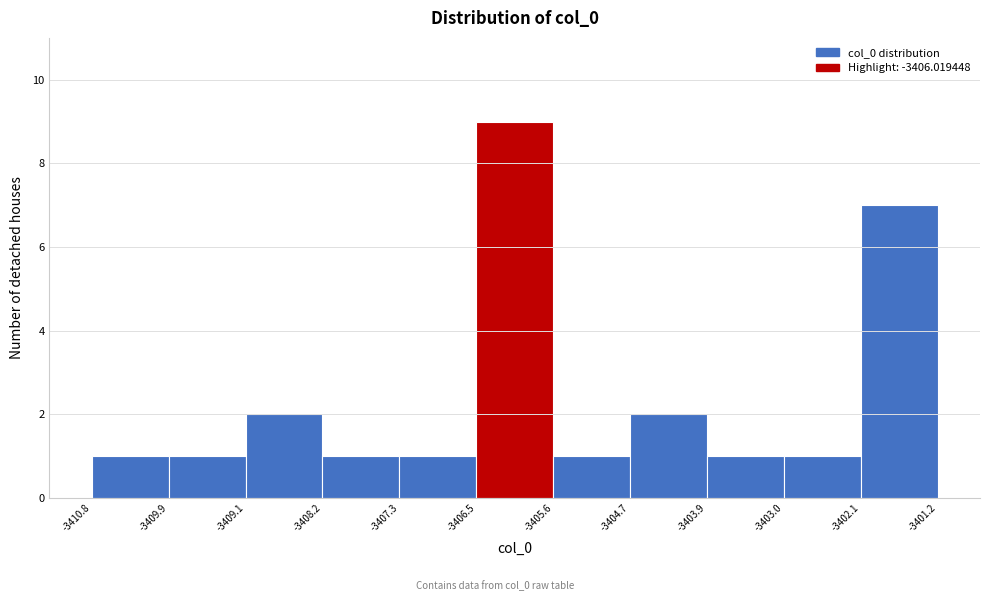

Reading left to right, list every bar in this chart as the range it spans on the x-axis followed by its height. The values are not printed on the chart, so give them approximately, as read against the axis.

-3410.8 to -3409.9: 1
-3409.9 to -3409.1: 1
-3409.1 to -3408.2: 2
-3408.2 to -3407.3: 1
-3407.3 to -3406.5: 1
-3406.5 to -3405.6: 9
-3405.6 to -3404.7: 1
-3404.7 to -3403.9: 2
-3403.9 to -3403.0: 1
-3403.0 to -3402.1: 1
-3402.1 to -3401.2: 7